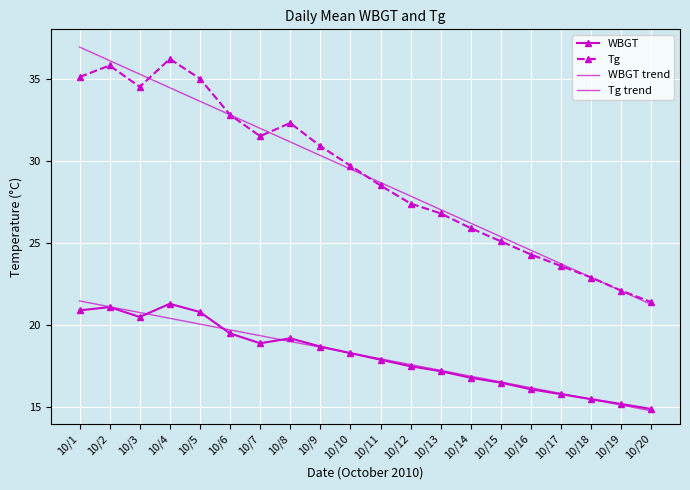

How many data points in Tg are less than 29?

10